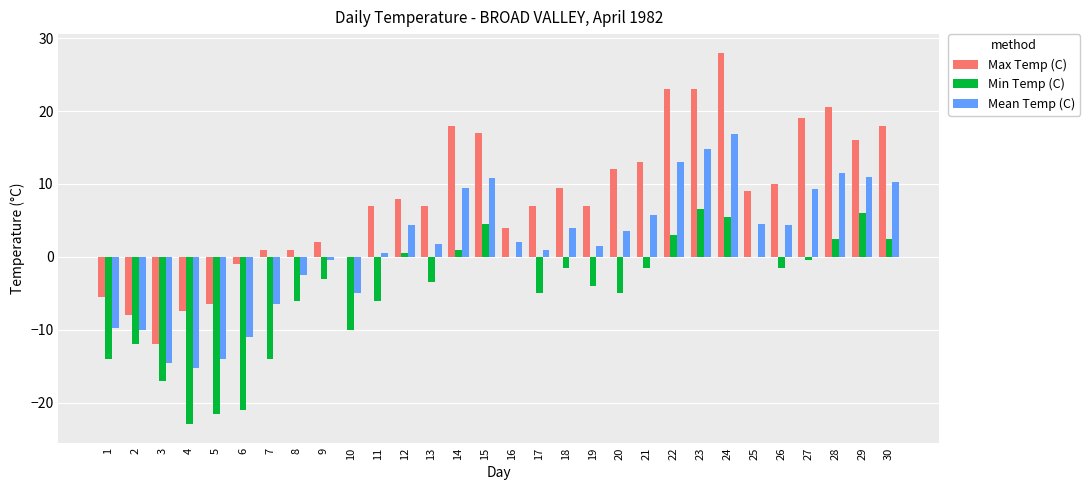

How many groups of bars are there?

30